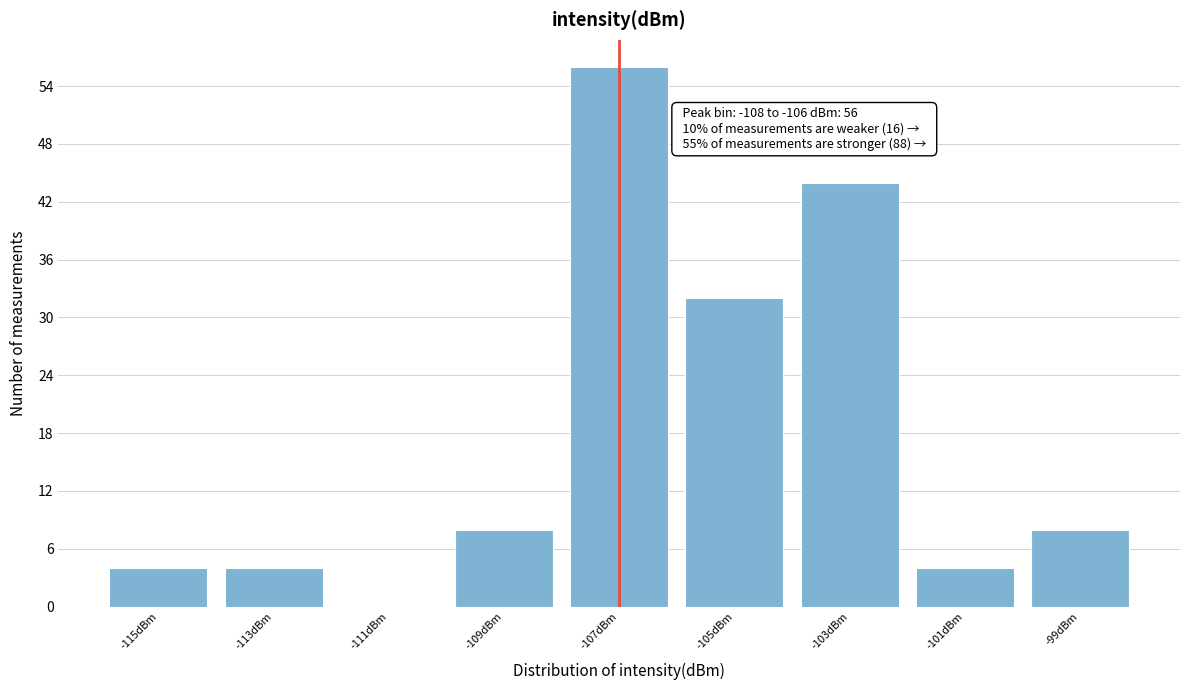

Over which range of the x-axis is the bar tallest?

-108 to -106